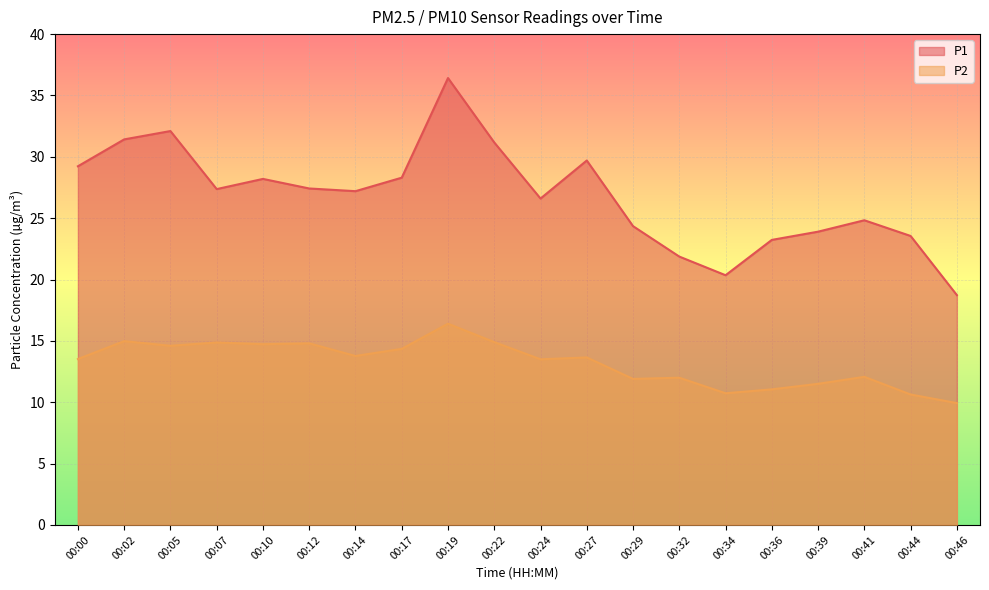

Rank the series by their average value, from lowest to highest.

P2, P1